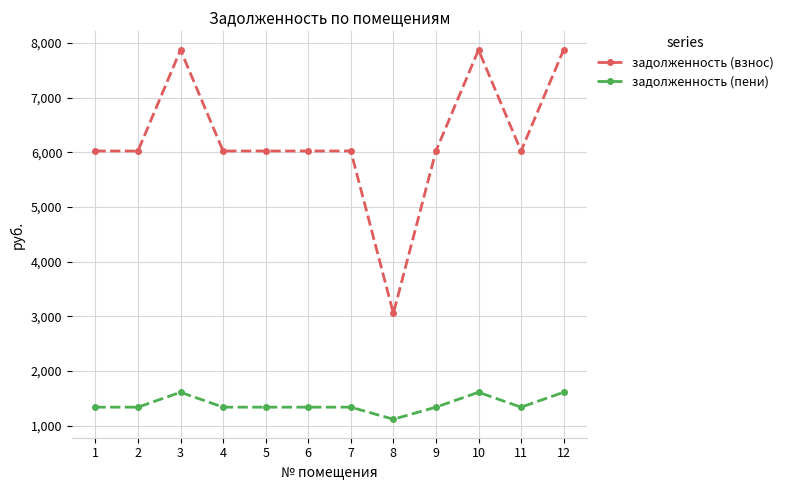

What is the average value of the задолженность (пени) series?

1390.0